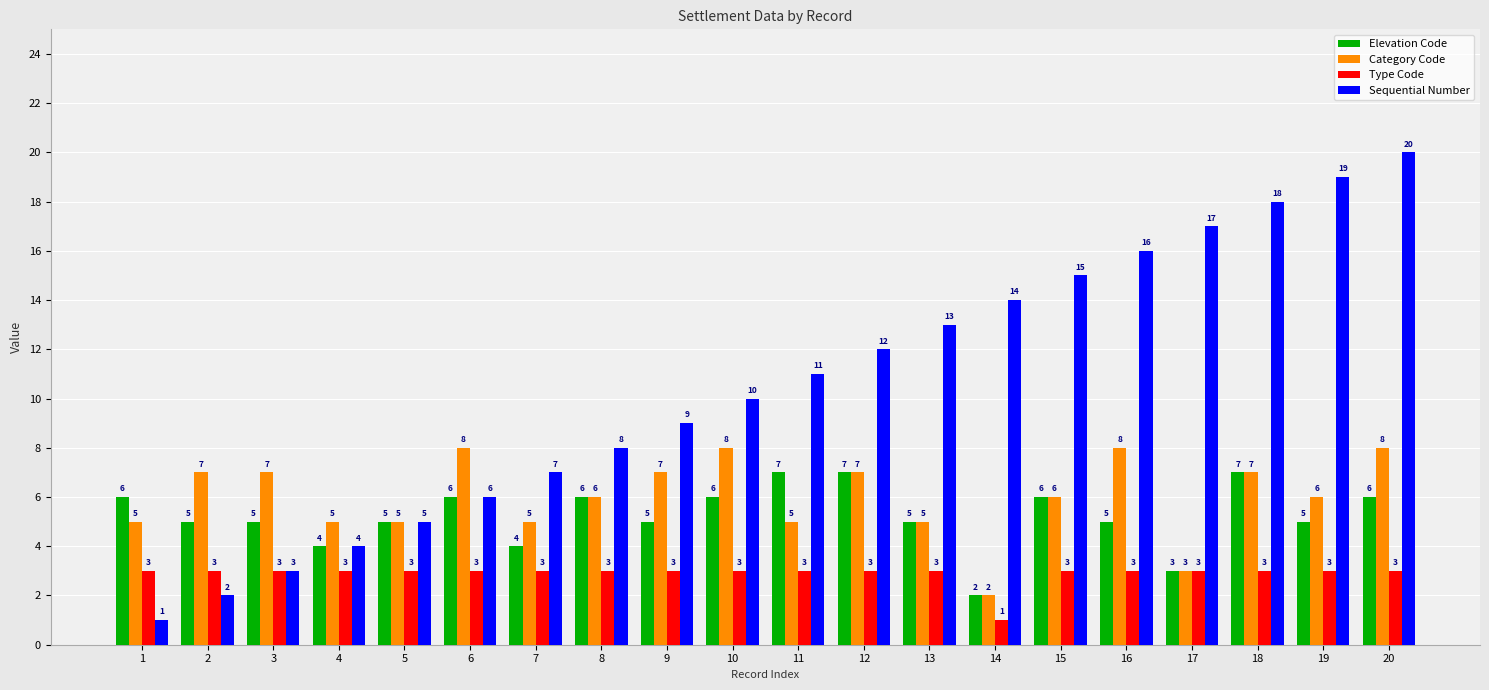

What value does the Elevation Code series have at 7?

4